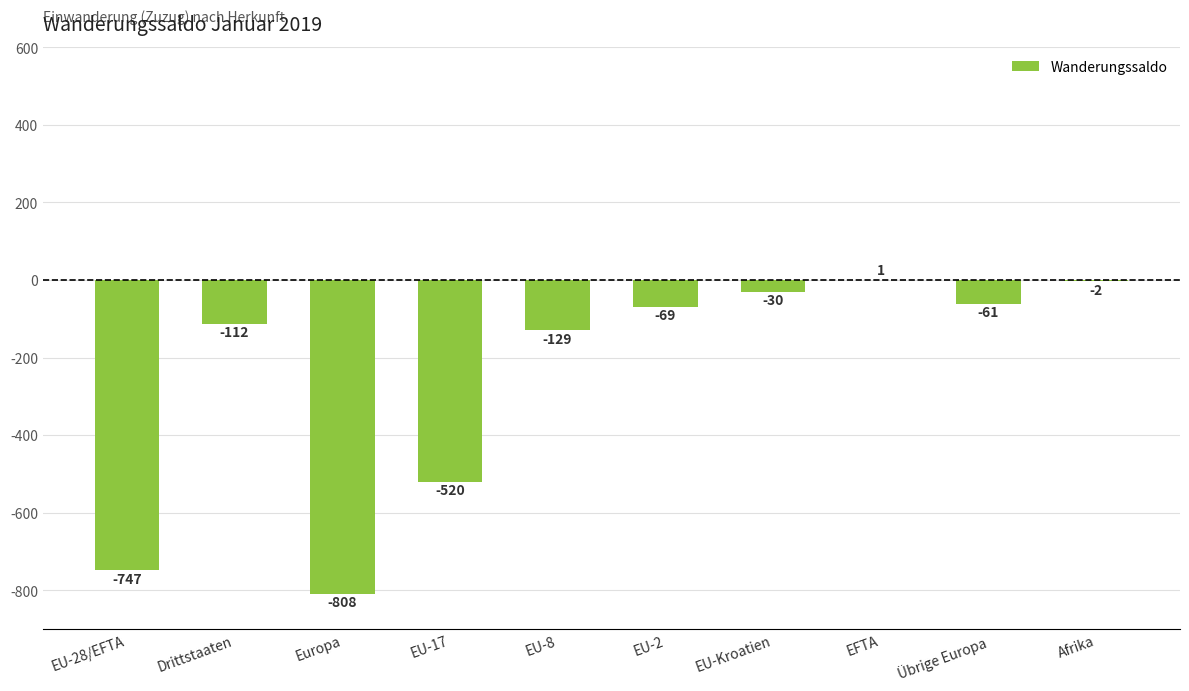

At which category does the chart reach its peak across all series?

EFTA